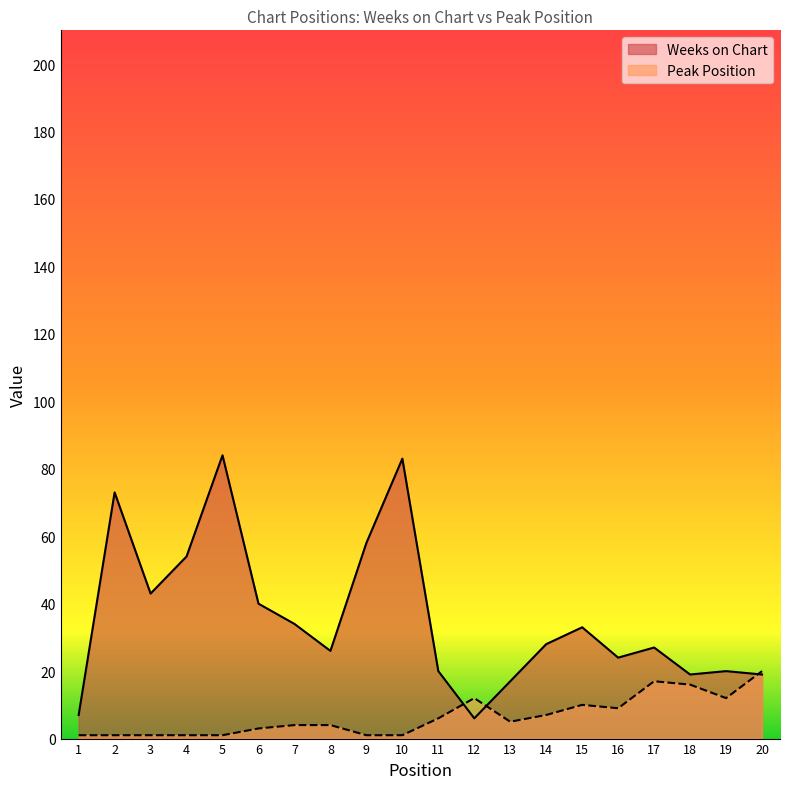

What is the sum of all Weeks on Chart values?

715